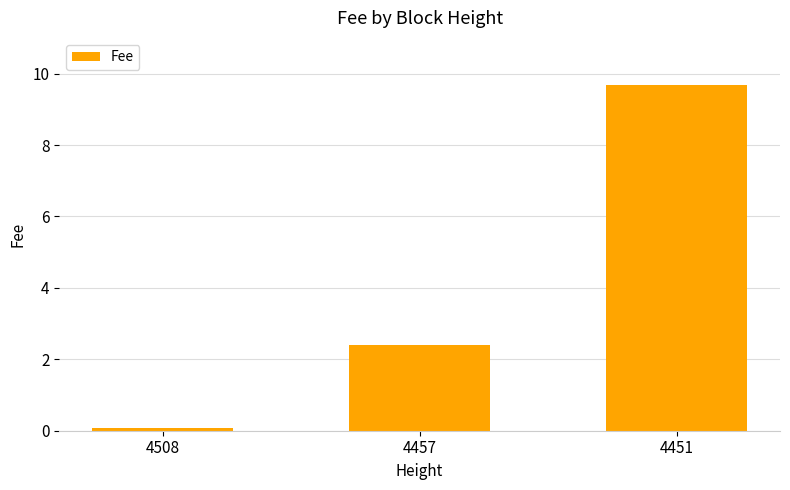

The chart shows a value of 2.4 at 4457. True or false?

True